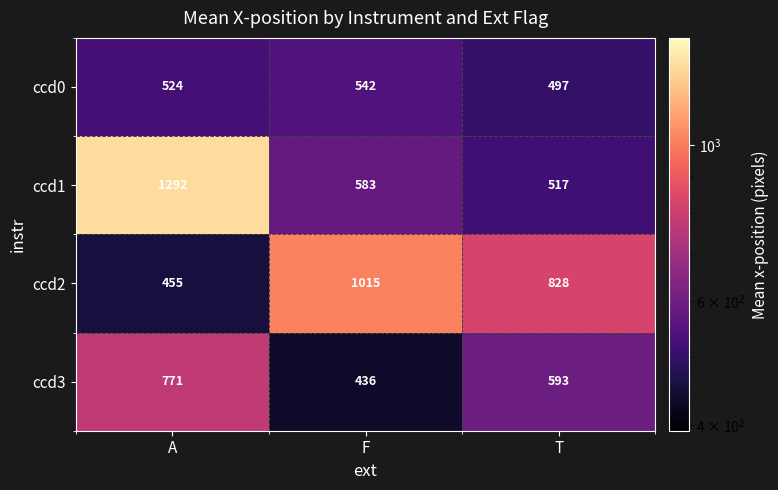

Which series has the largest range (max minus min)?

ccd1